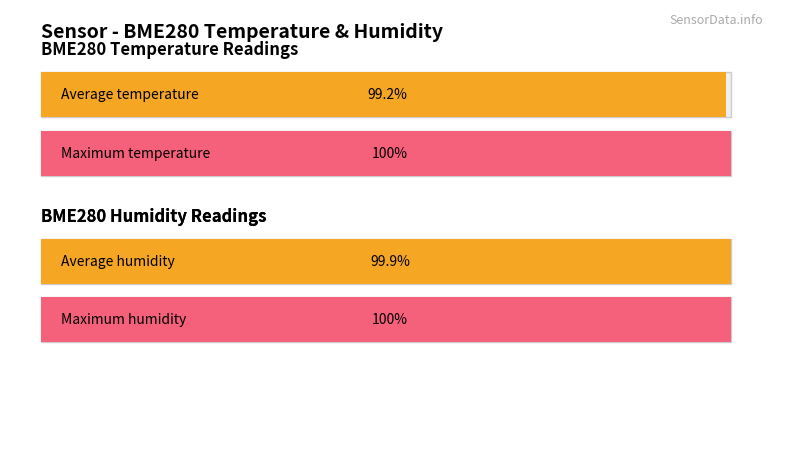

Where is BME280_humidity nearest to the value 80?

3